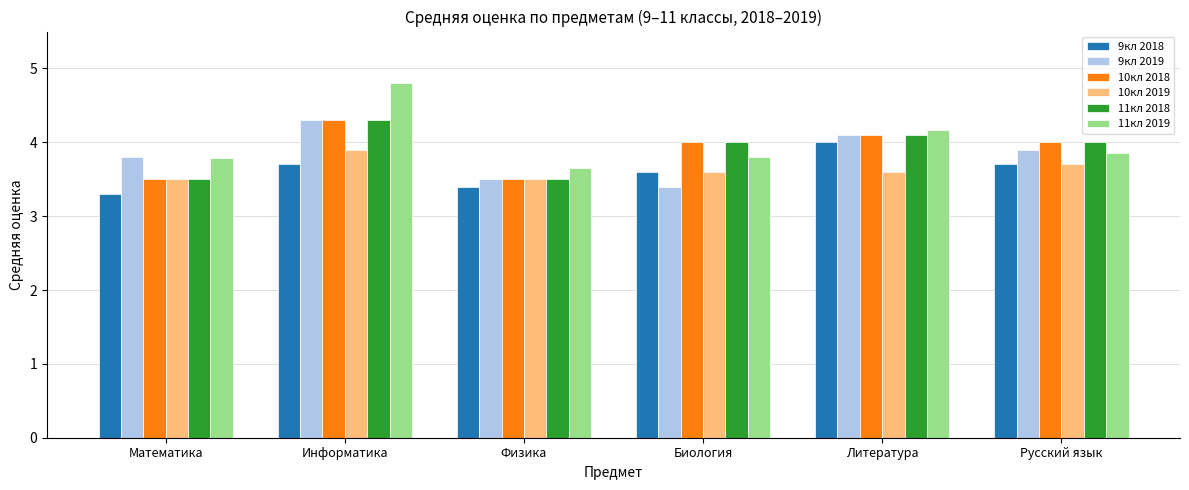

What is the difference between the second highest and second lowest values in the 10кл 2018 series?

0.6